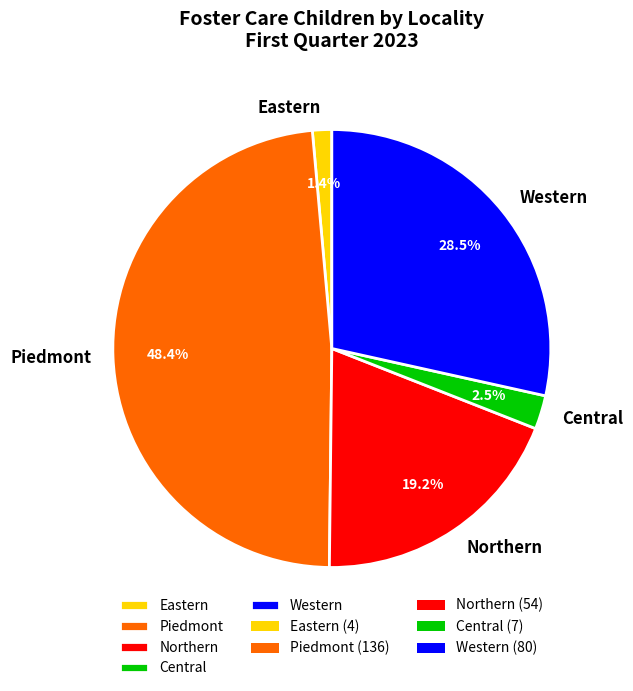

How many segments does this pie chart have?

5